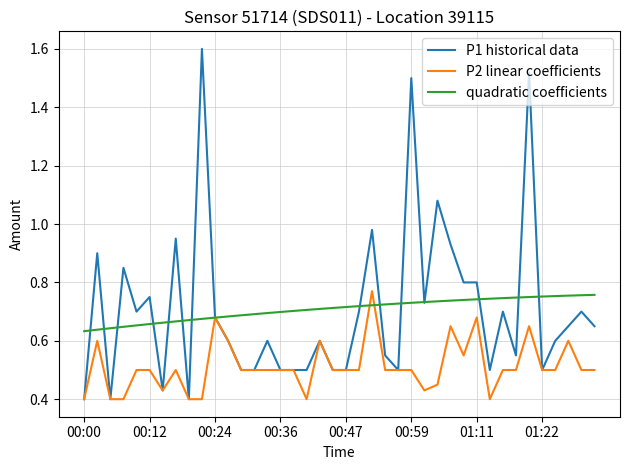

Which series has the widest spread of values?

P1 historical data